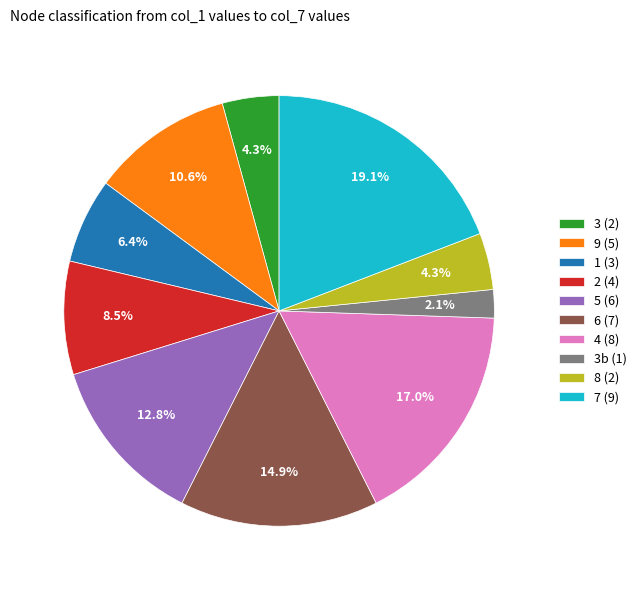

To the nearest percent, what is the average slice percentage?

10%